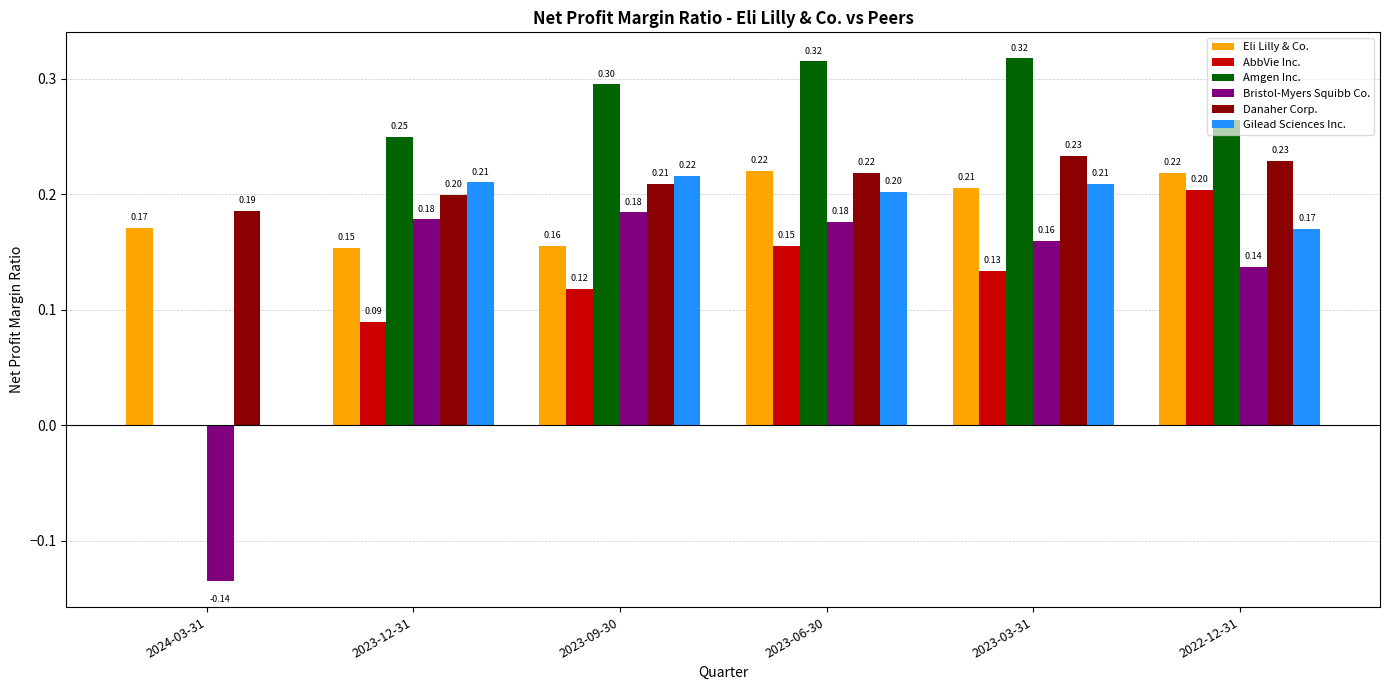

How many values in the Amgen Inc. series exceed 0?

5